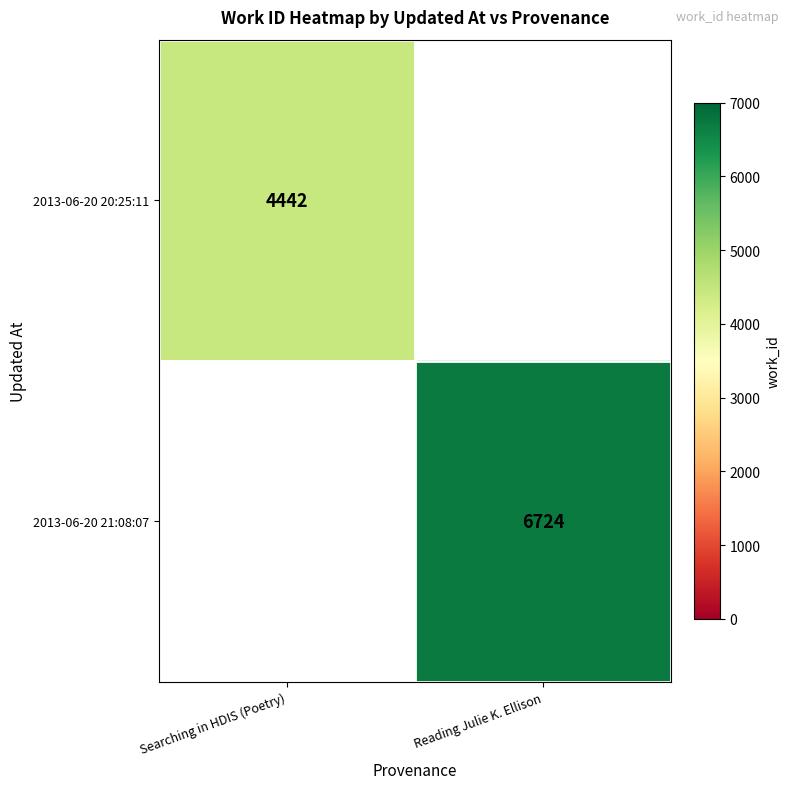

True or false: 2013-06-20 20:25:11 has a value of 4442 at Searching in HDIS (Poetry).

True